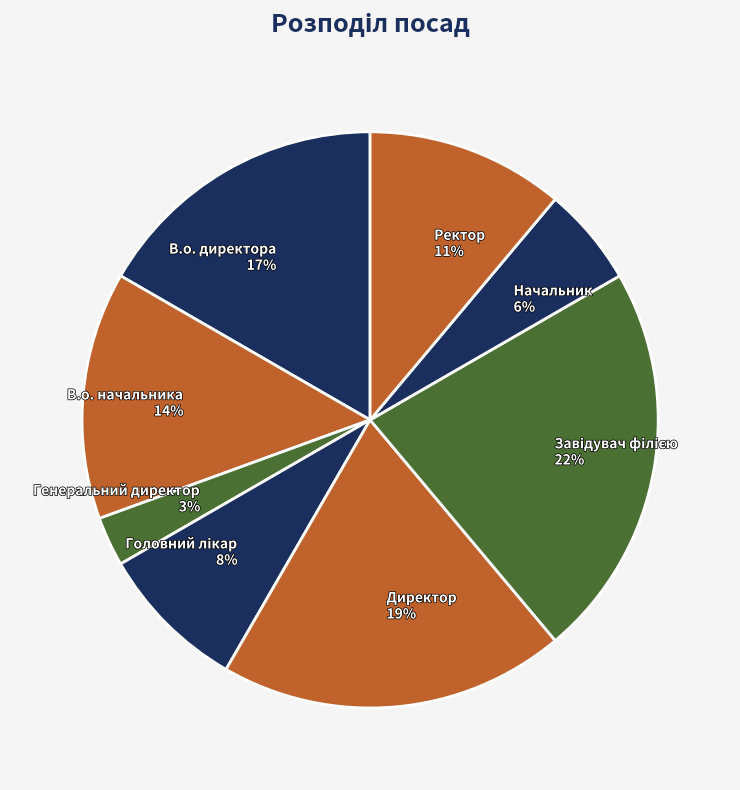

How many segments does this pie chart have?

8